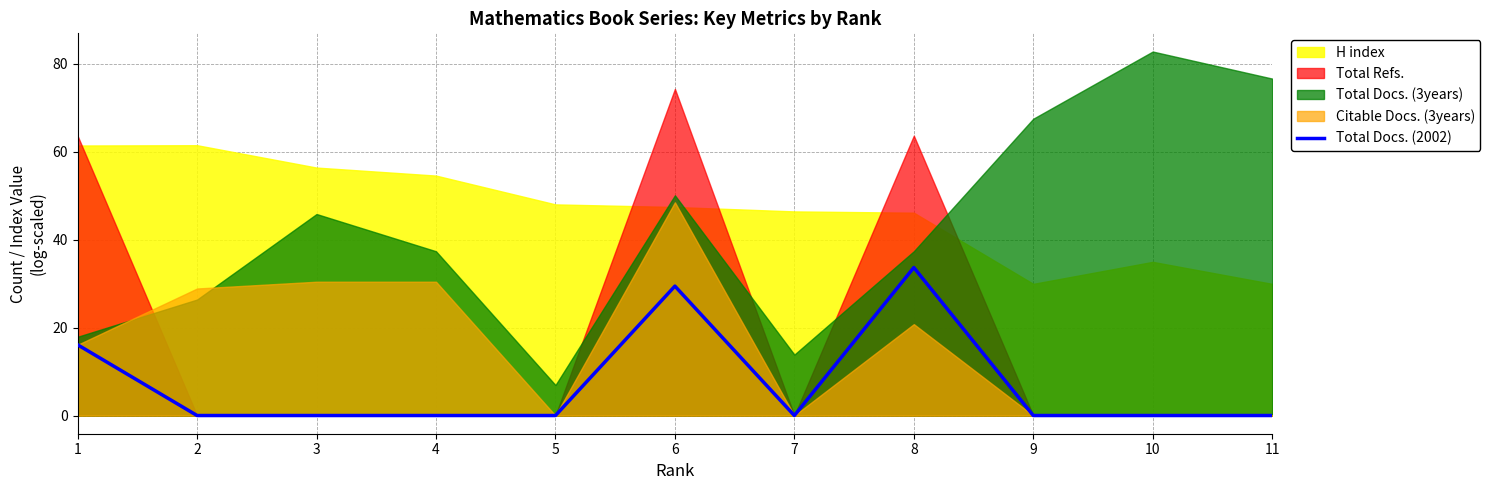

Which category has the highest value in the Total Docs. (2002) series?

8